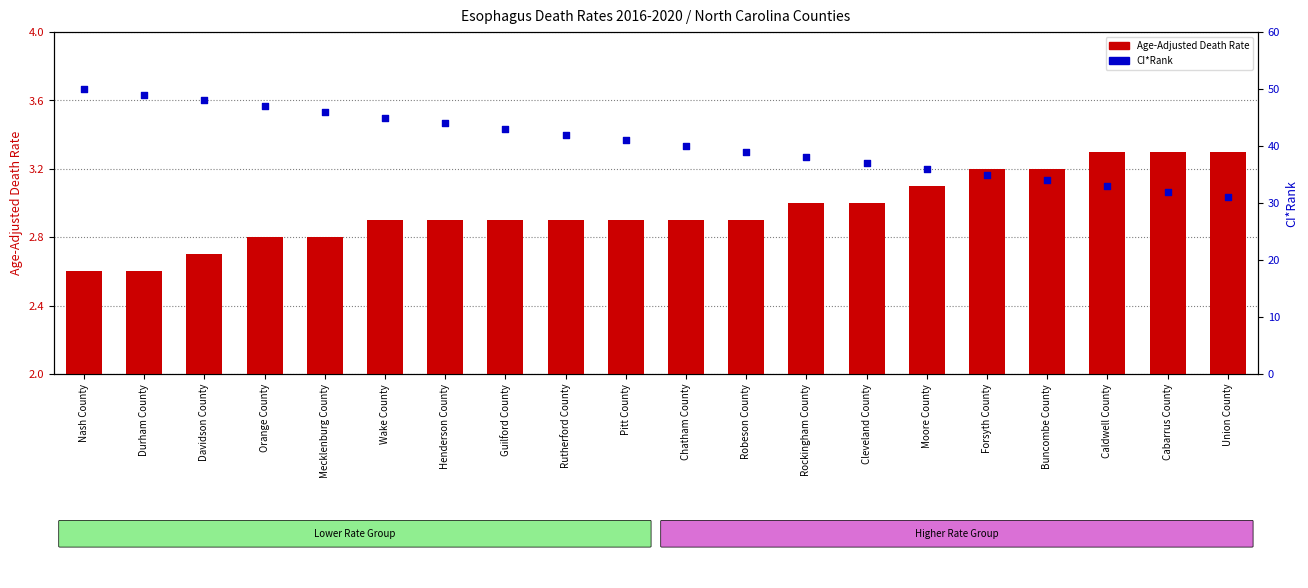

Which series reaches the maximum Y coordinate?

CI*Rank